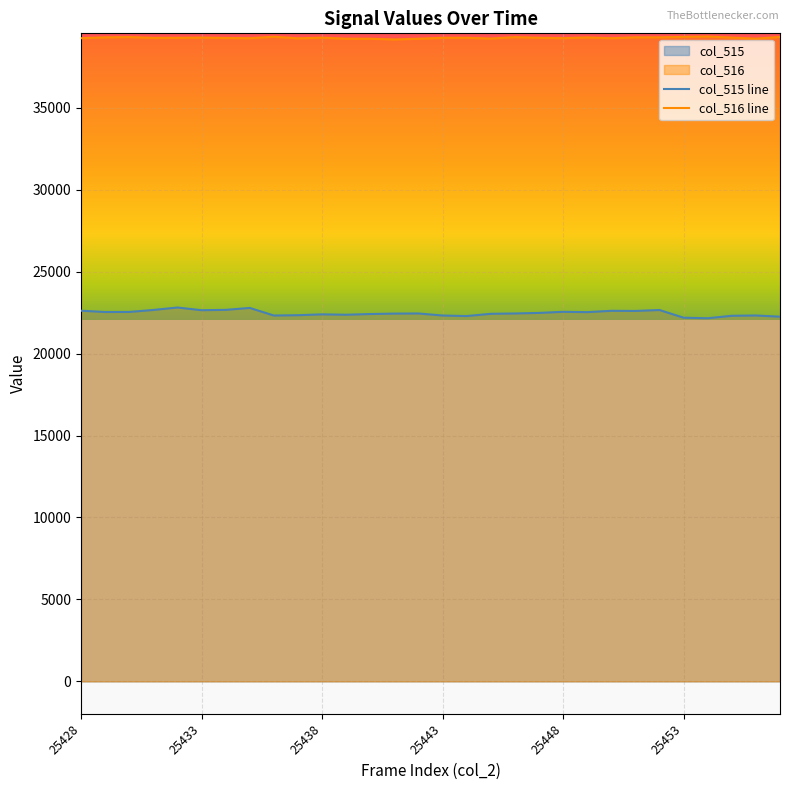

True or false: col_515 line and col_516 line intersect in this chart.

False